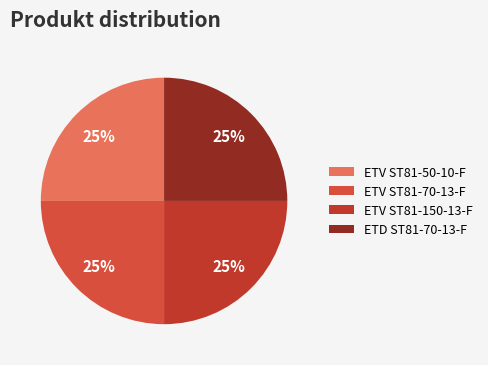

How many slices are in this pie chart?

4